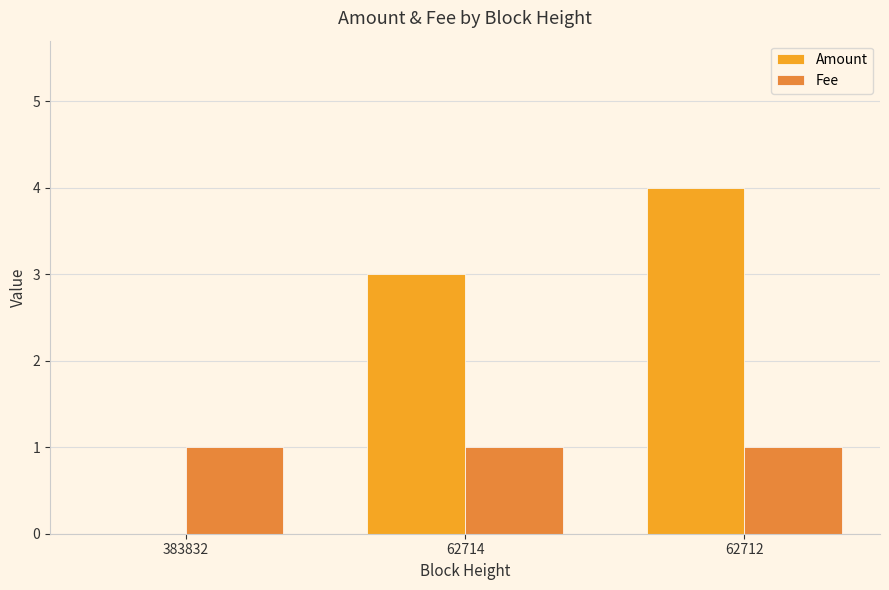

Between 383832 and 62714, which series saw the biggest shift?

Amount